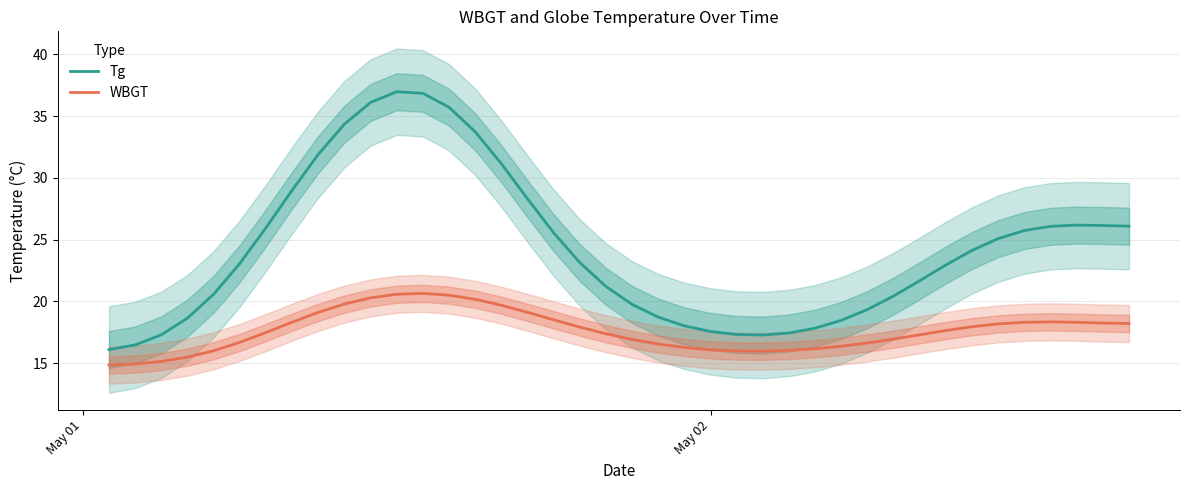

What are all the series names shown in the legend?

Tg, WBGT